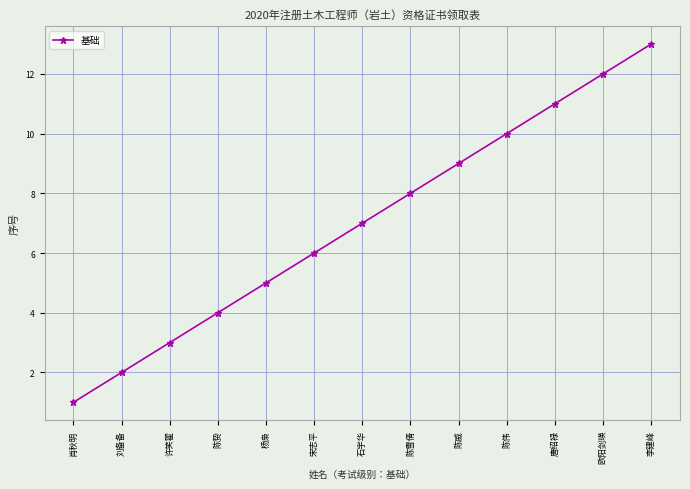

What is the label of the 6th point from the right?

陈雪倩